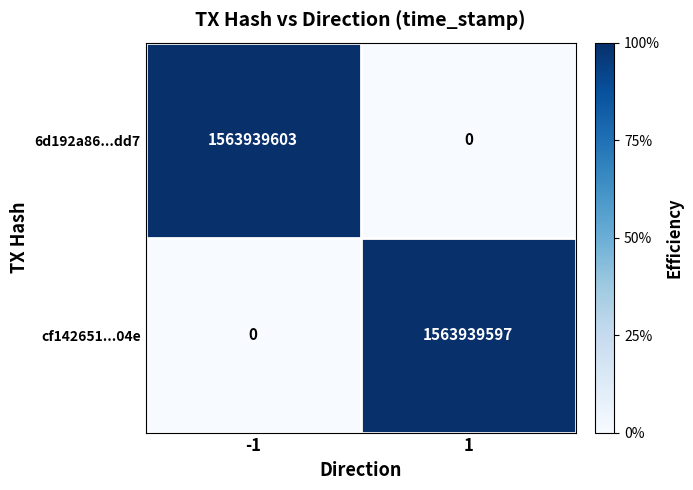

Is it true that cf142651...04e equals 653187267 at 1?

False